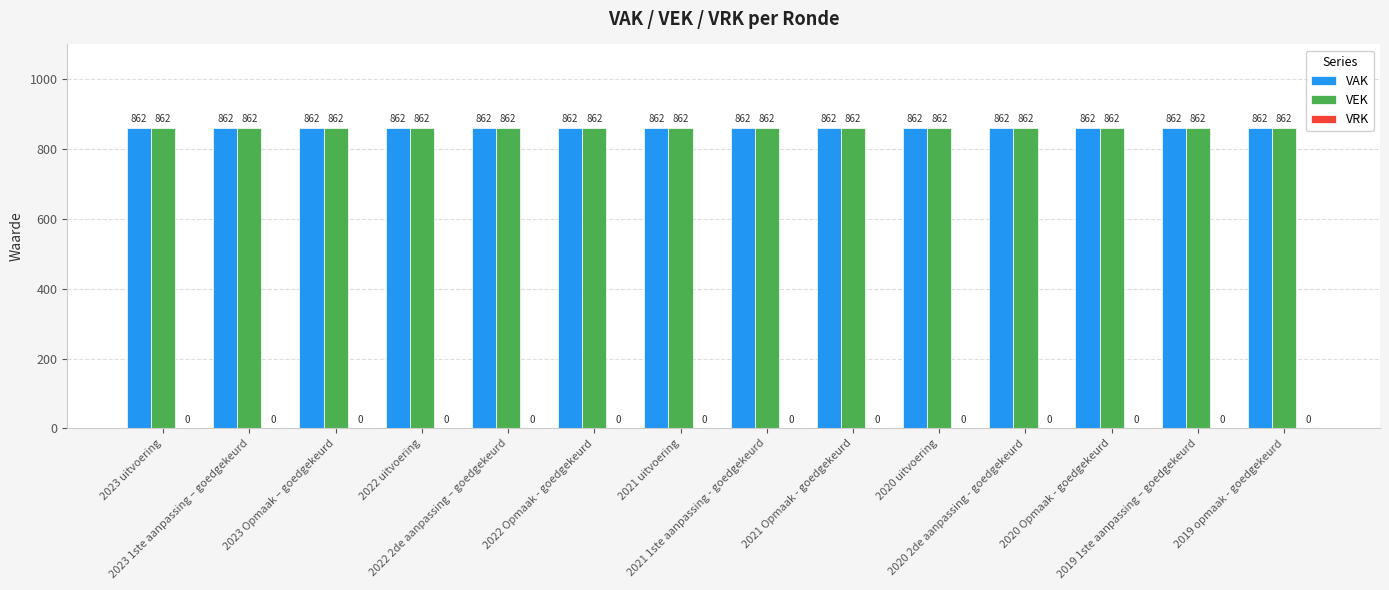

Which series has the widest spread of values?

VAK